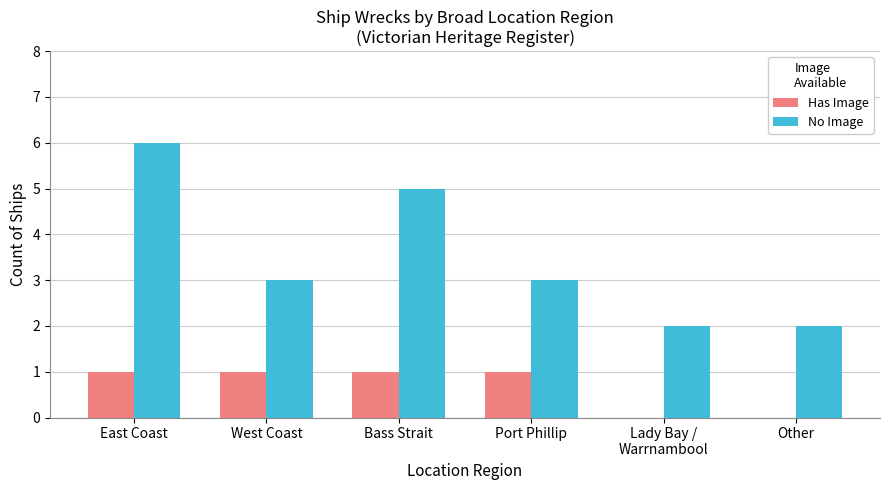

Between East Coast and West Coast, which series saw the biggest shift?

No Image